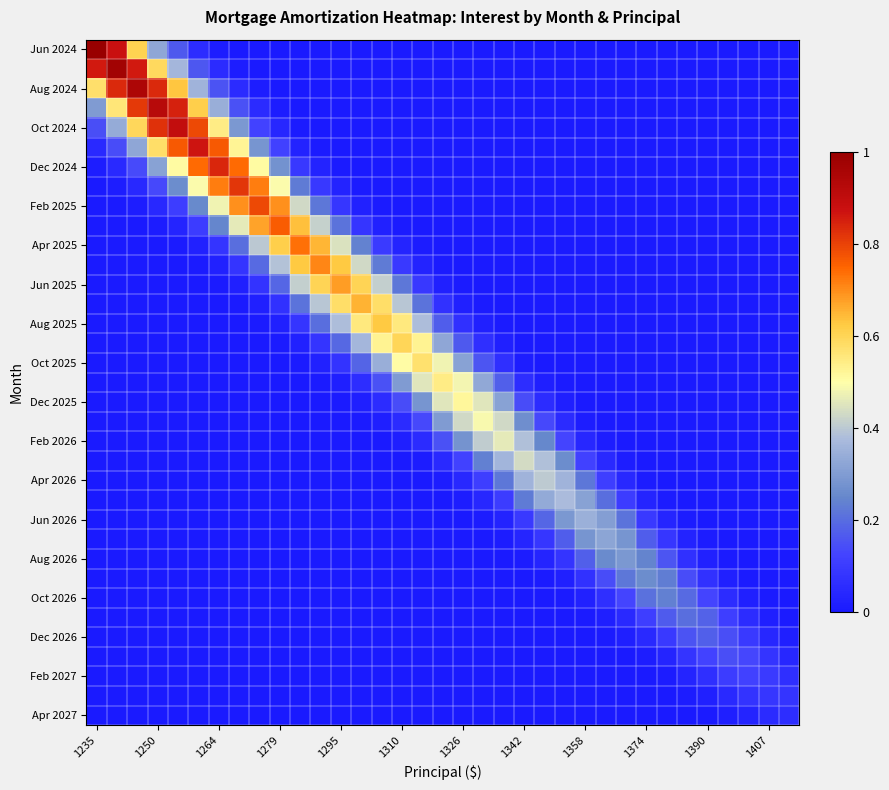

Which series has the widest spread of values?

Jun 2024